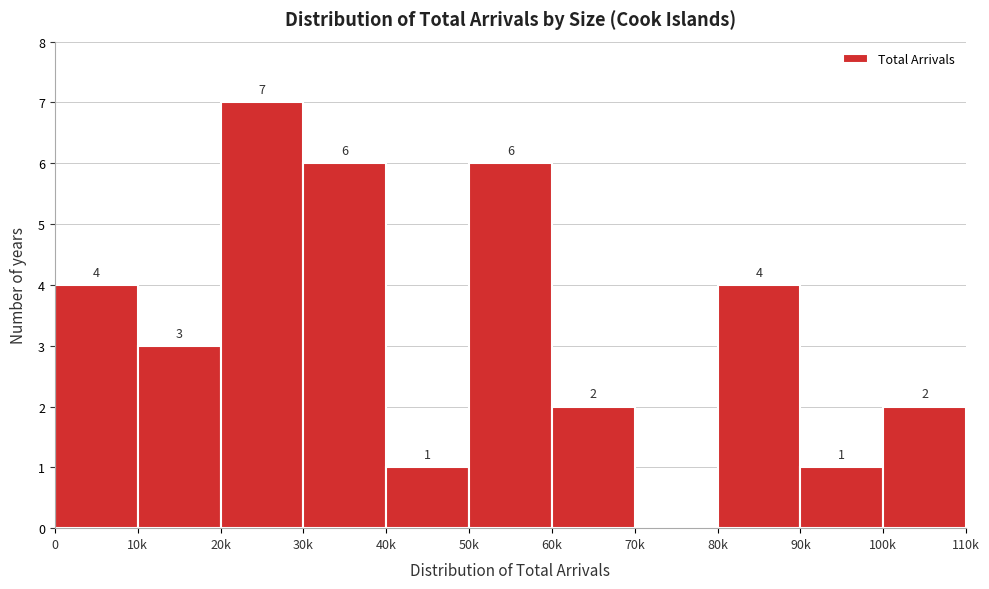

Reading left to right, transcribe all the data shown in this chart.

0=4	10k=3	20k=7	30k=6	40k=1	50k=6	60k=2	70k=0	80k=4	90k=1	100k=2